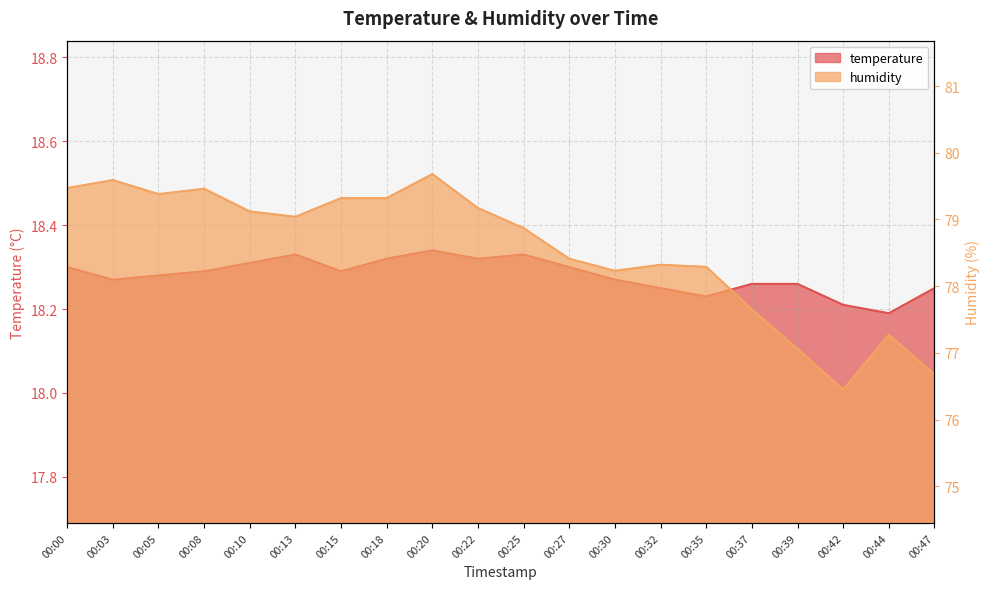

The value of temperature at 00:18 is 18.3. True or false?

True